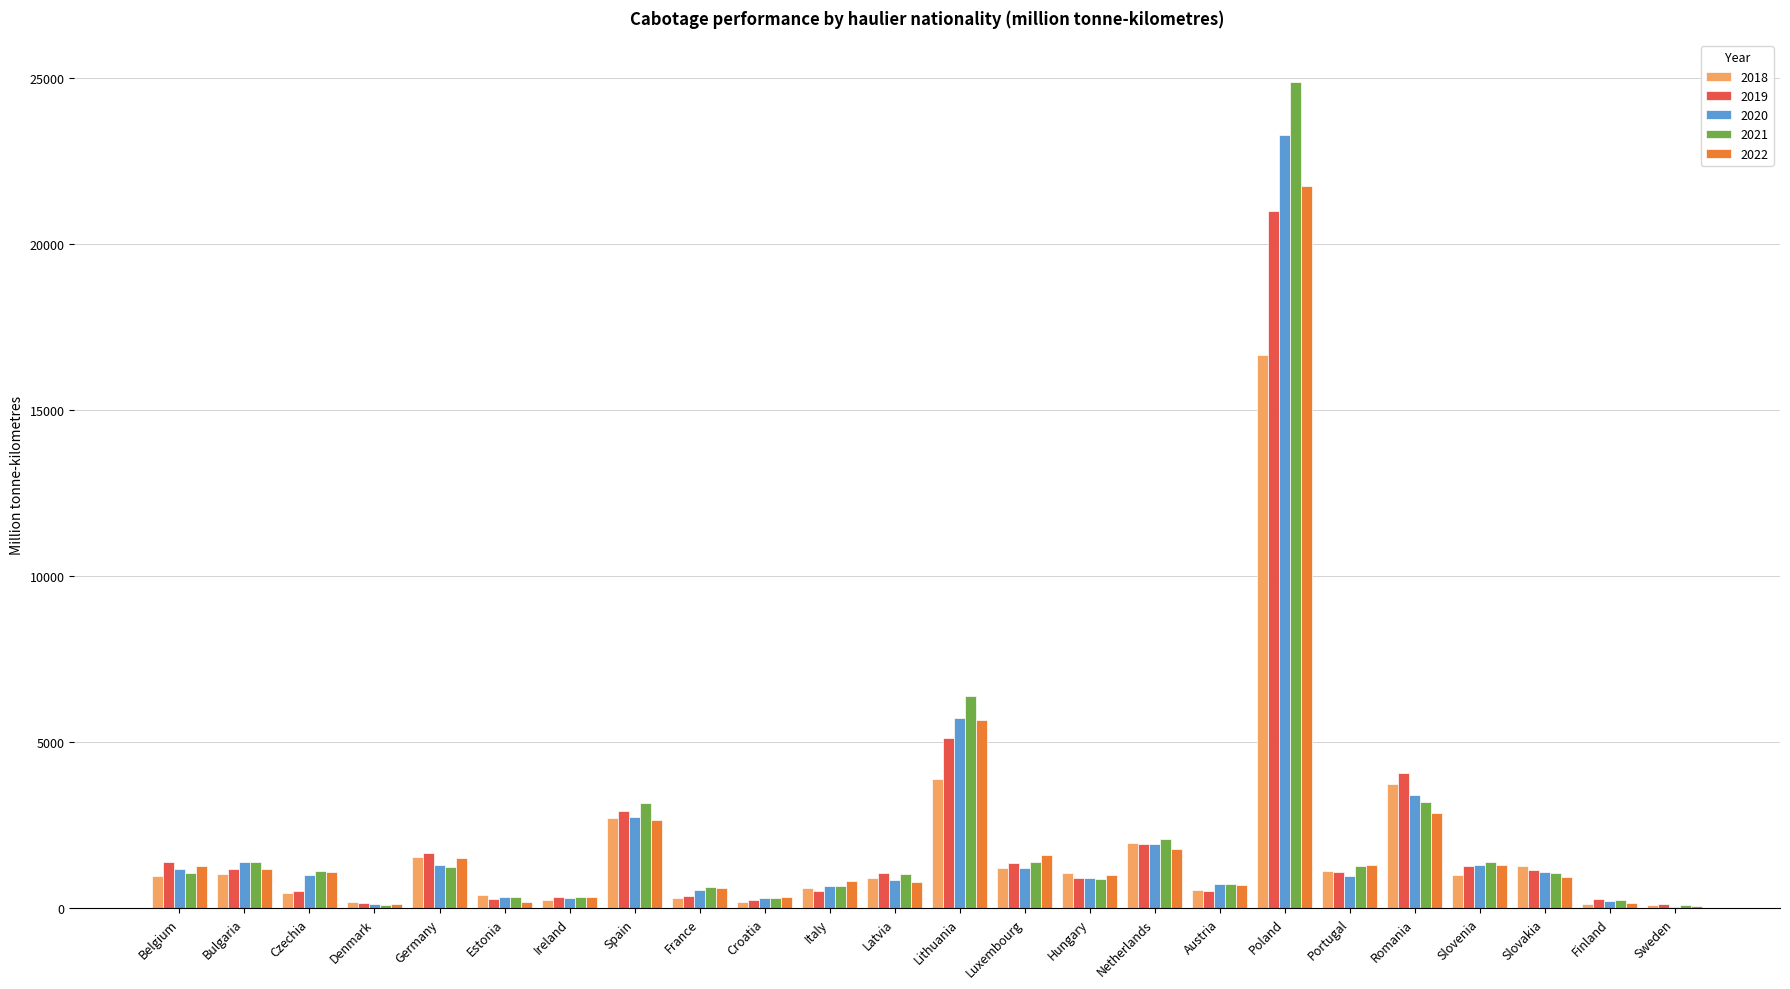

What are all the series names shown in the legend?

2018, 2019, 2020, 2021, 2022